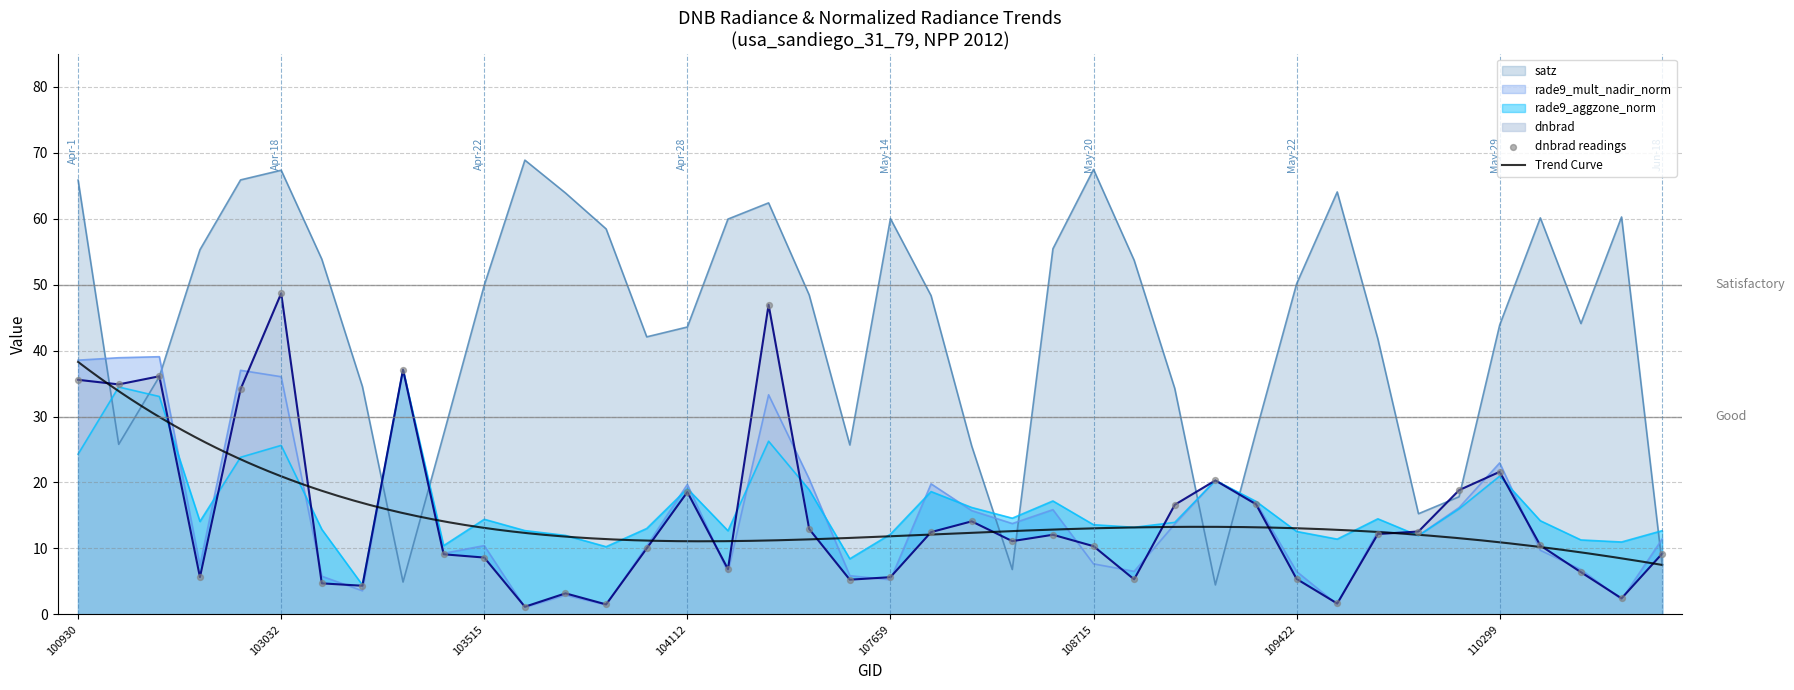

At how many categories does at least one series exceed 9?

40